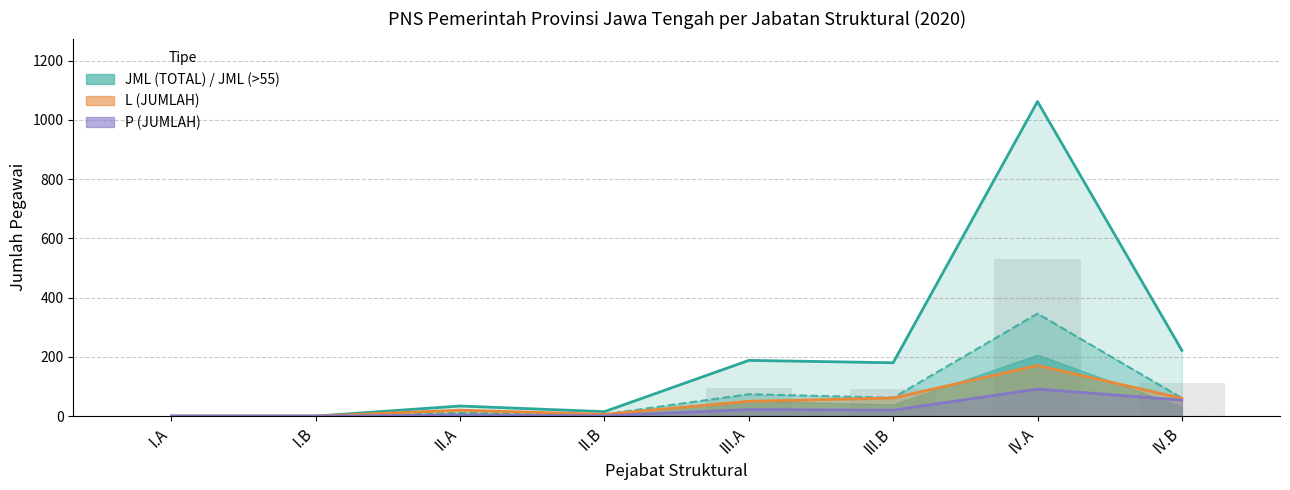

Where does the P (>55) series first go above 180?

III.A